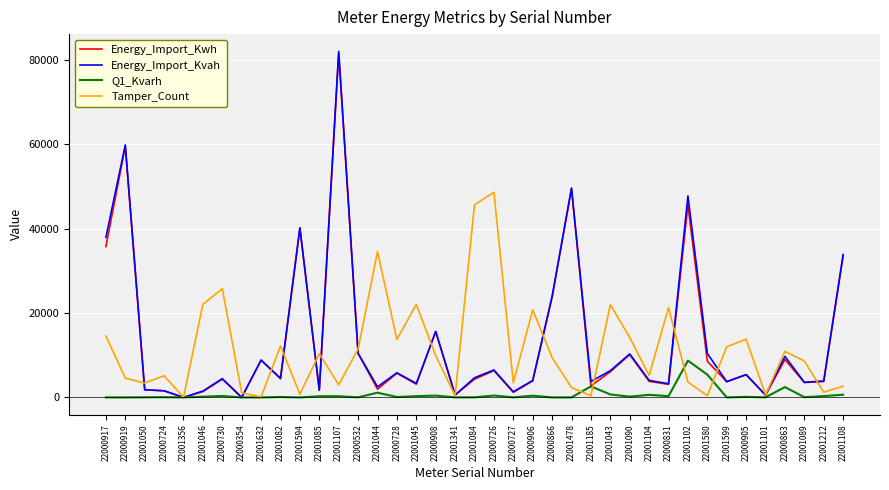

True or false: Energy_Import_Kwh has a value of 3100.4 at 22000831.

True